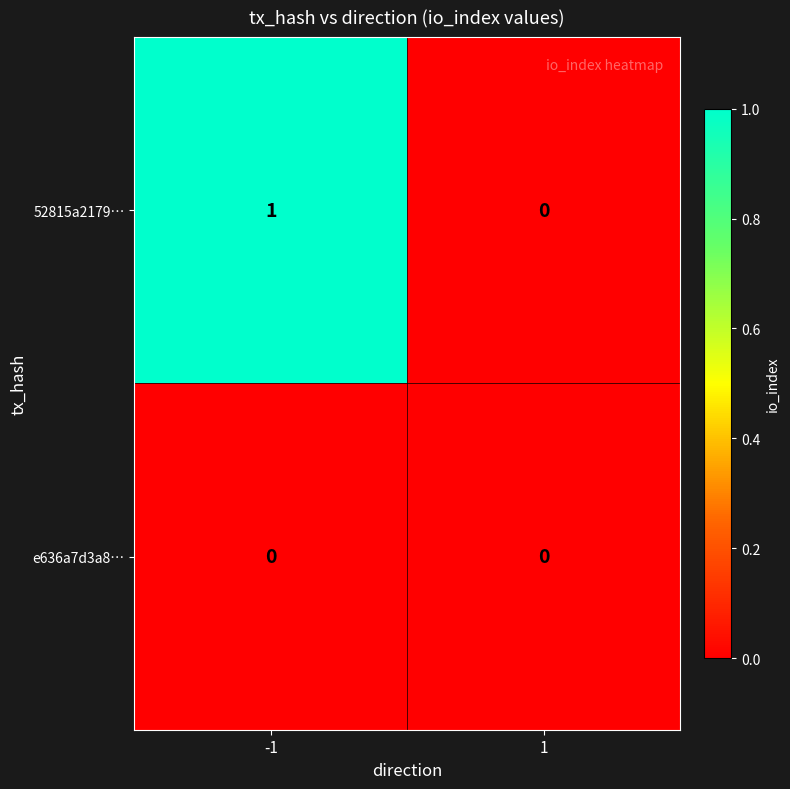

Which series changed the most between -1 and 1?

52815a2179…